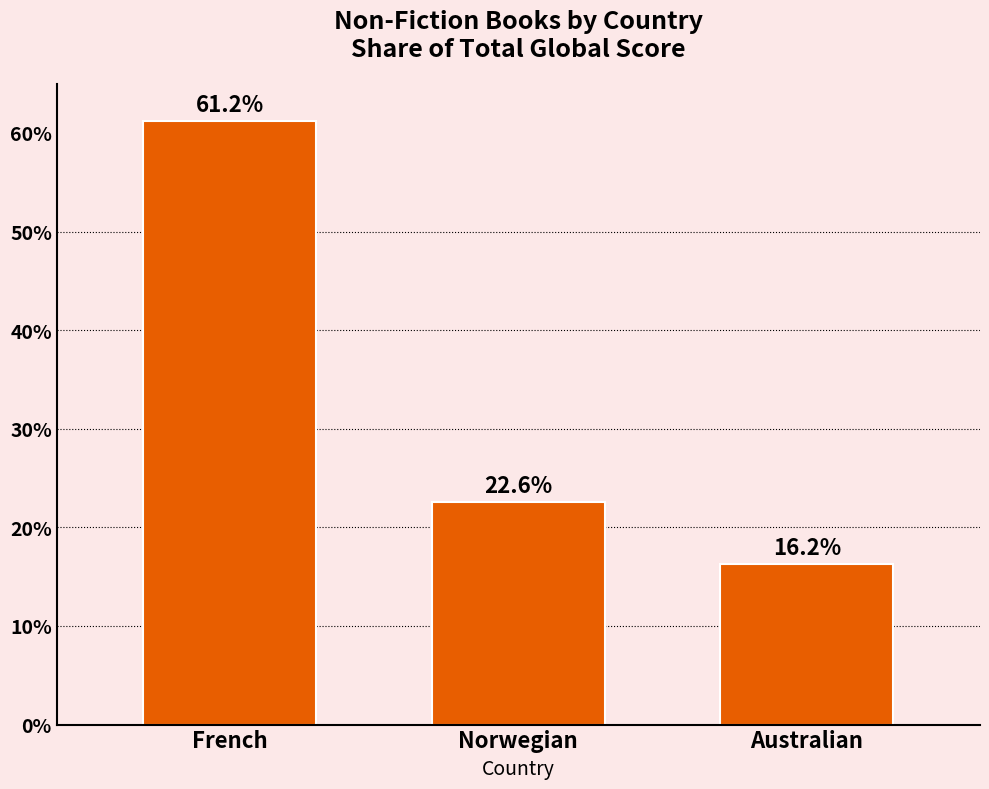

What is the minimum value shown in the chart?

16.2